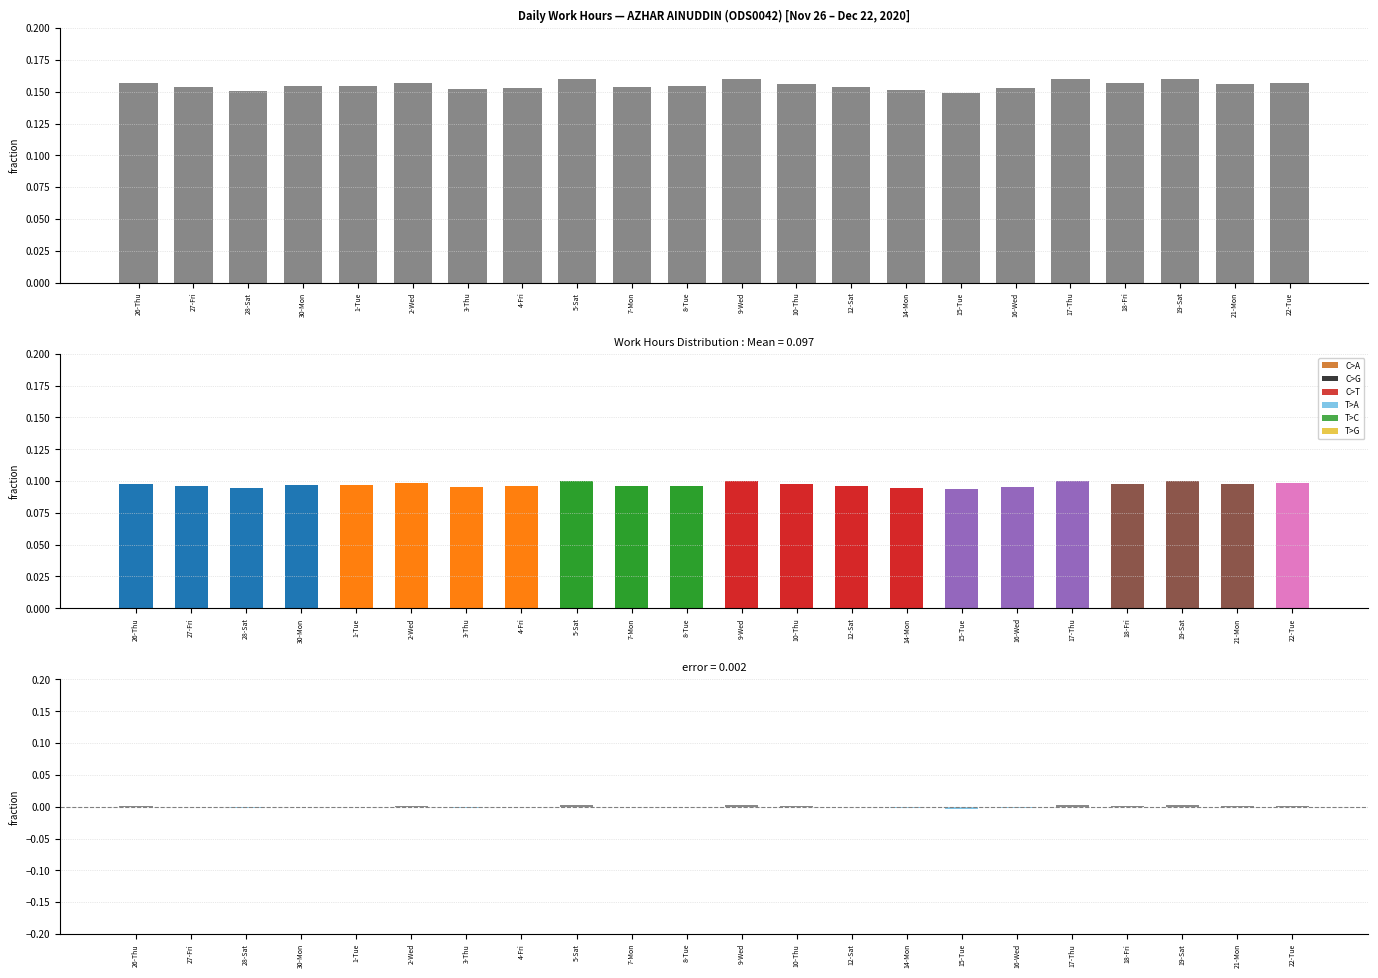

What is the sum of all Low (Hours) values?

3.4